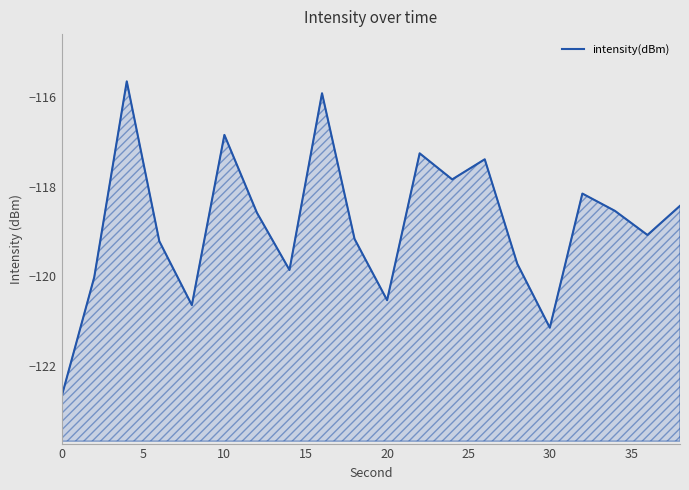

What is the minimum value shown in the chart?

-122.7